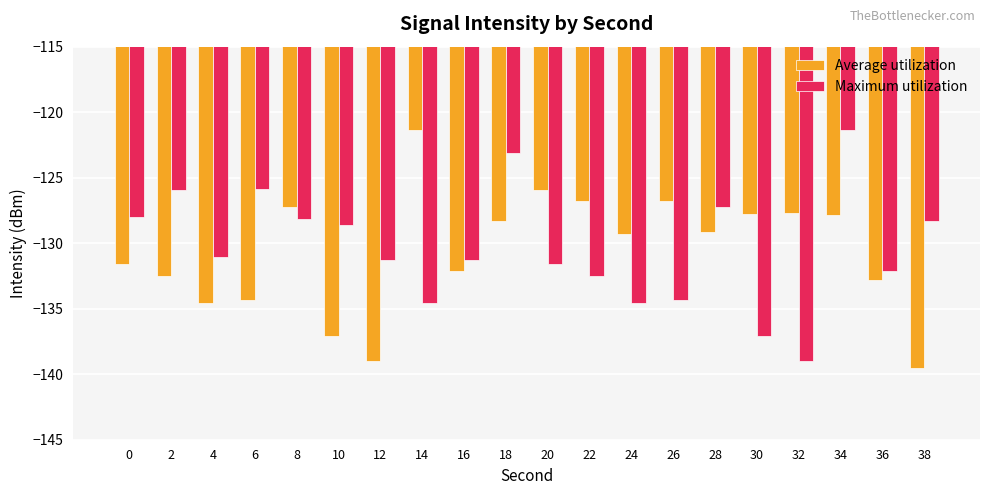

List the series in order of their overall mean, lowest first.

Average utilization, Maximum utilization